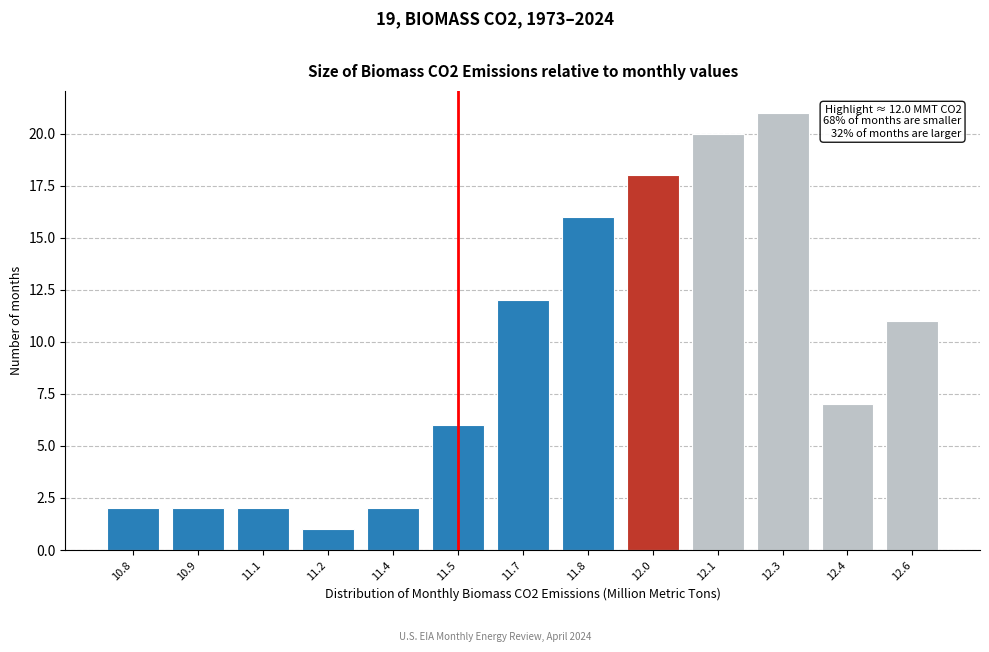

Reading left to right, list all the values displayed in this chart.

10.8=2	10.9=2	11.1=2	11.2=1	11.4=2	11.5=6	11.7=12	11.8=16	12.0=18	12.1=20	12.3=21	12.4=7	12.6=11